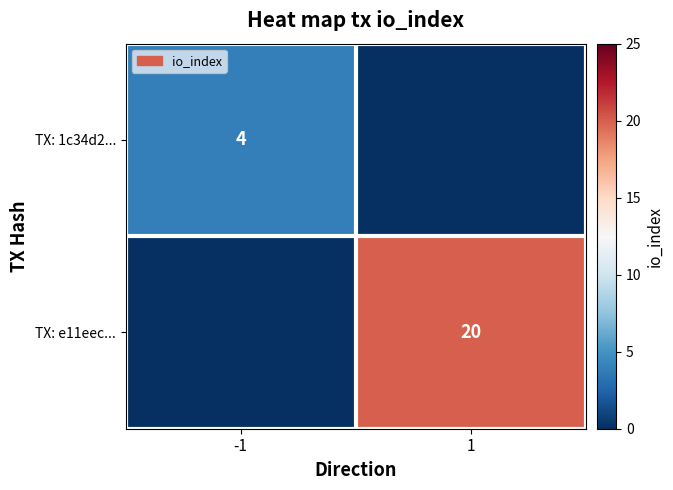

Is it true that TX: e11eec... equals 20 at 1?

True